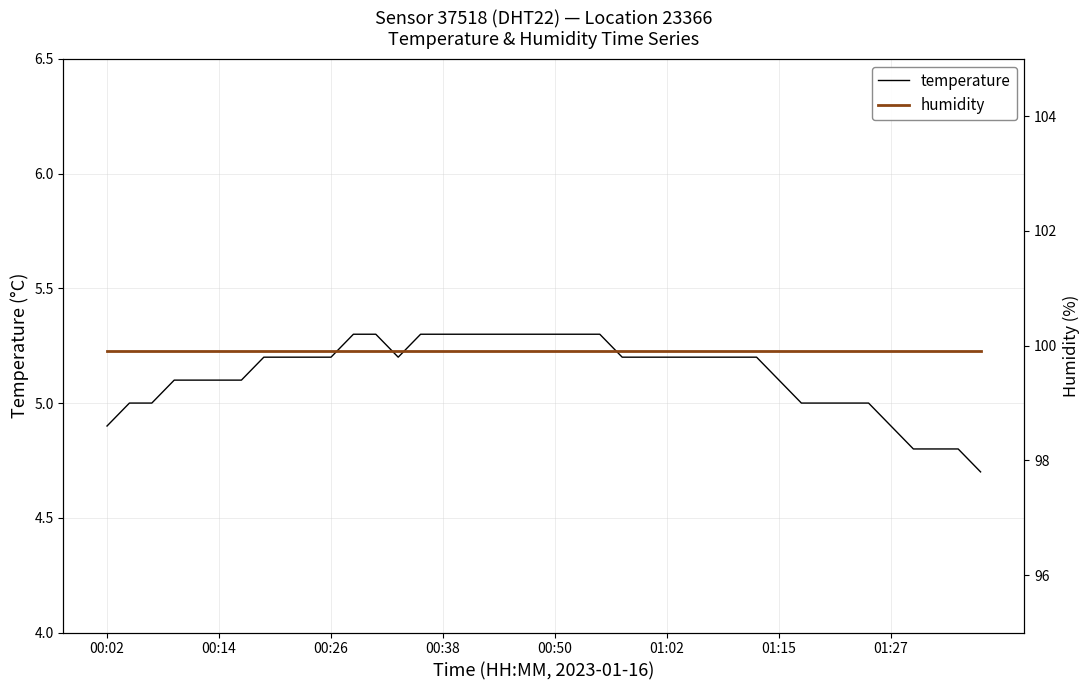

How many data points in temperature are less than 5?

6